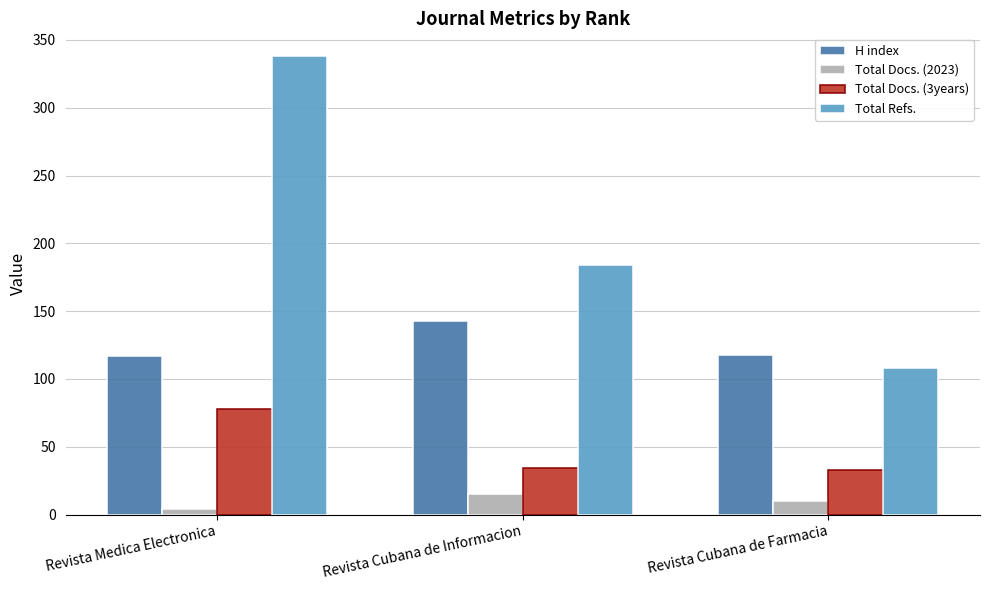

The value of H index at Revista Cubana de Informacion is 216. True or false?

False